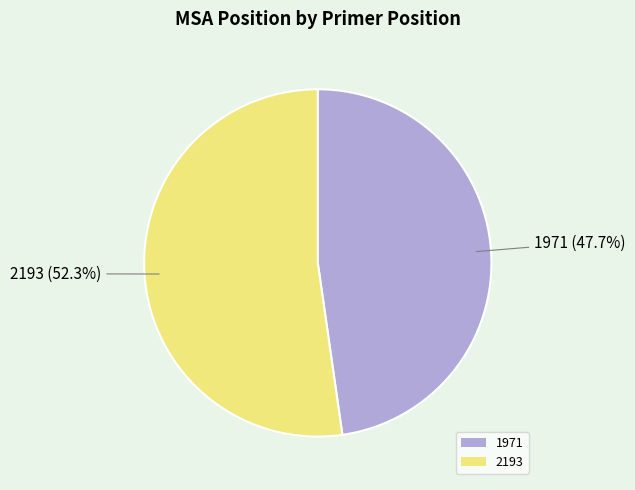

Does 1971 account for over 50% of the chart?

No